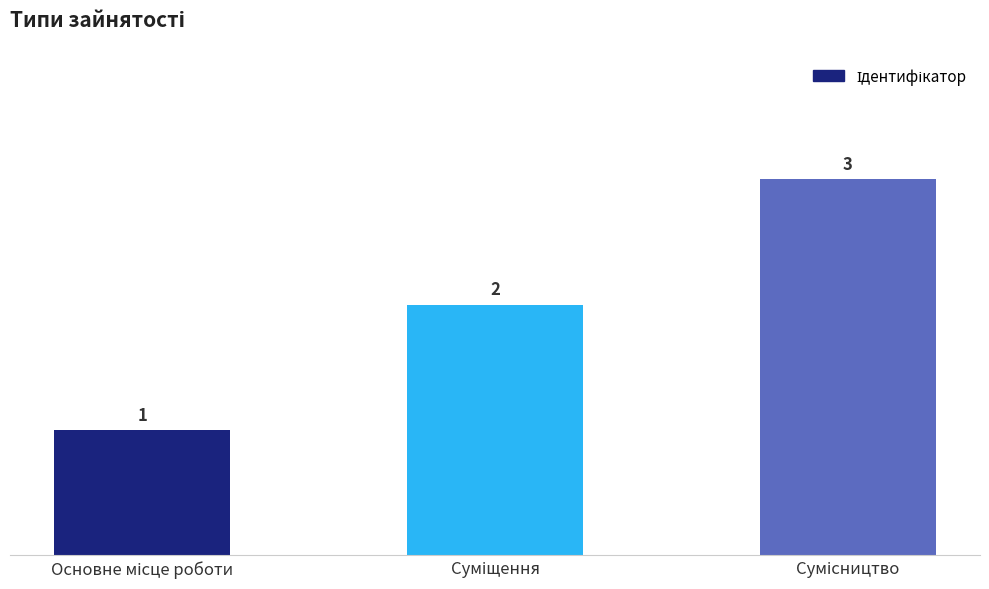

Reading left to right, what are all the values shown in this chart?

1	2	3